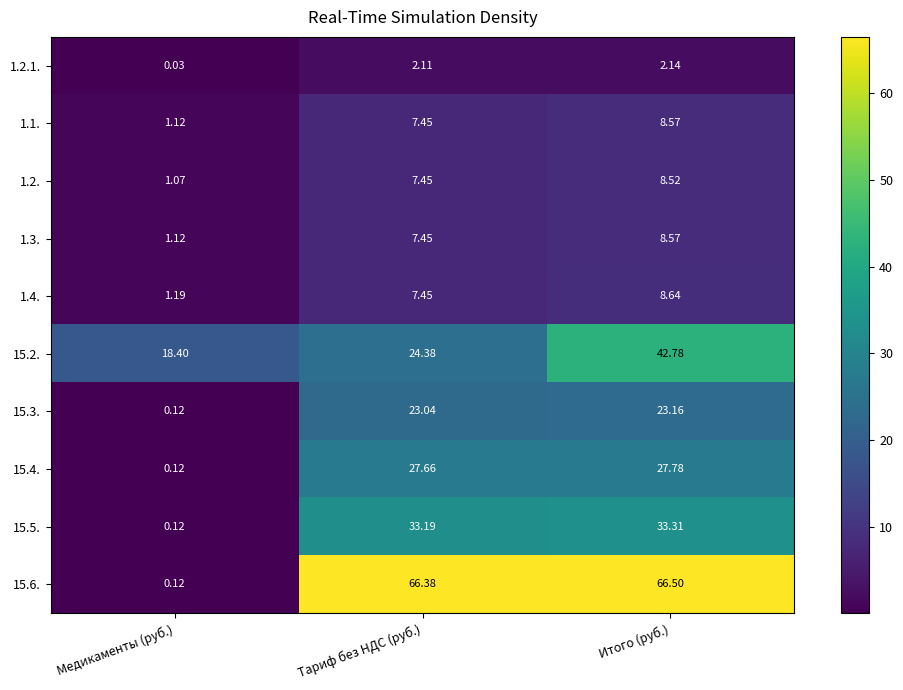

Rank the categories by 1.3. value from lowest to highest.

Медикаменты (руб.), Тариф без НДС (руб.), Итого (руб.)